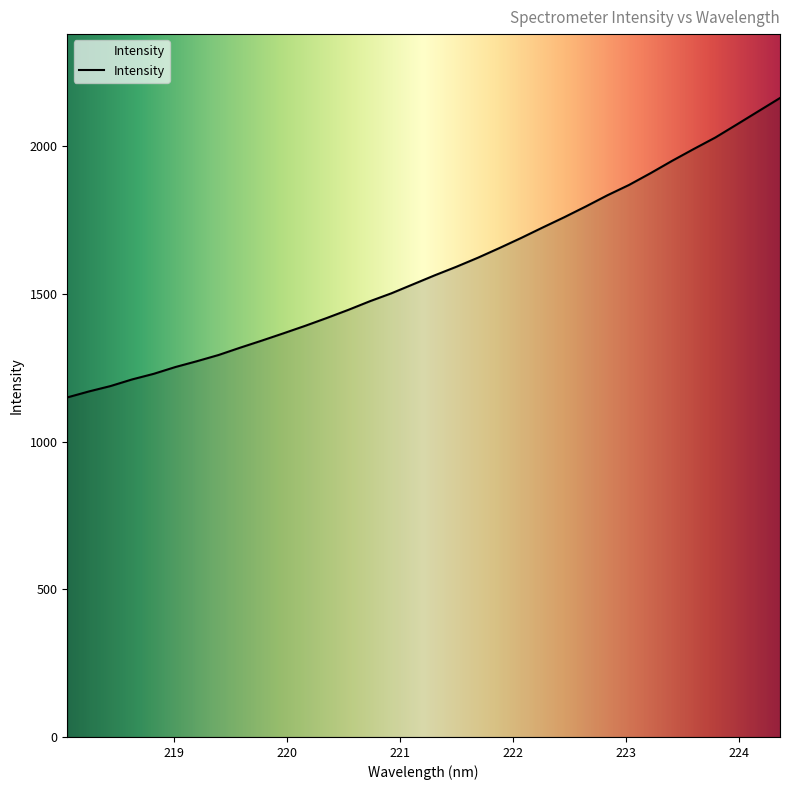

What is the greatest value displayed?

2163.4